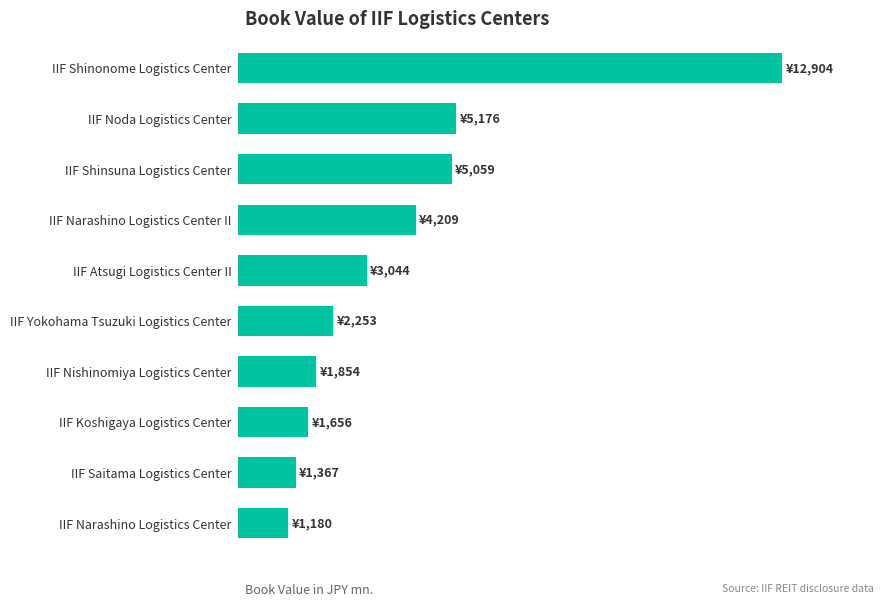

Are the bars horizontal?

Yes